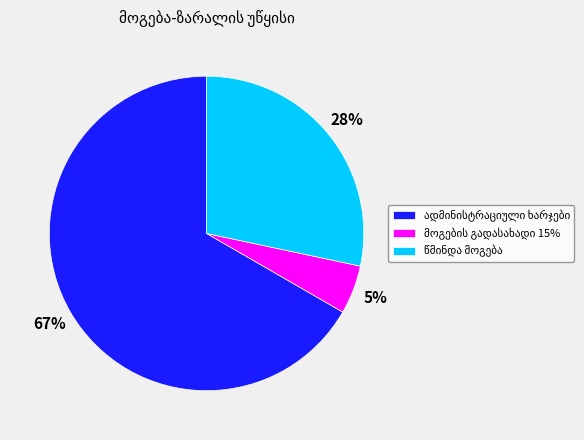

Is there any slice that represents more than half of the pie?

Yes